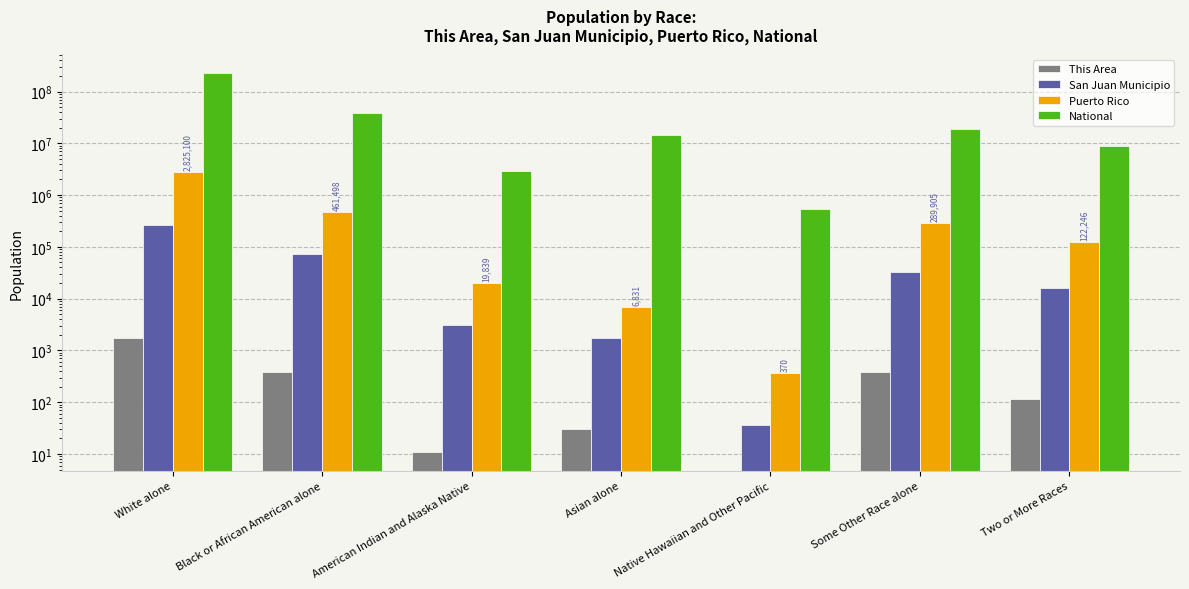

Reading left to right, extract all data points from this chart.

This Area: 1763	380	11	30	0	377	114
San Juan Municipio: 268708	73538	3071	1750	36	32386	15837
Puerto Rico: 2825100	461498	19839	6831	370	289905	122246
National: 223553265	38929319	2932248	14674252	540013	19107368	9009073